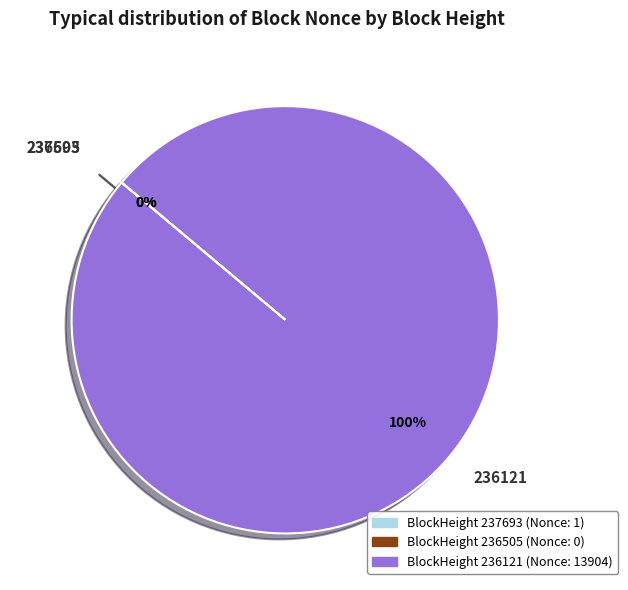

Between 236505 and 236121, which is larger?

236121